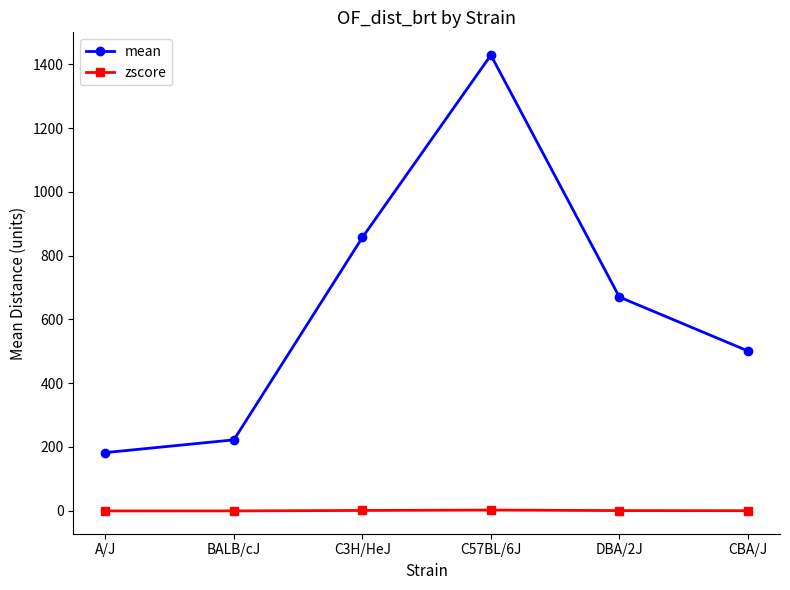

How many data points does each series have?

6